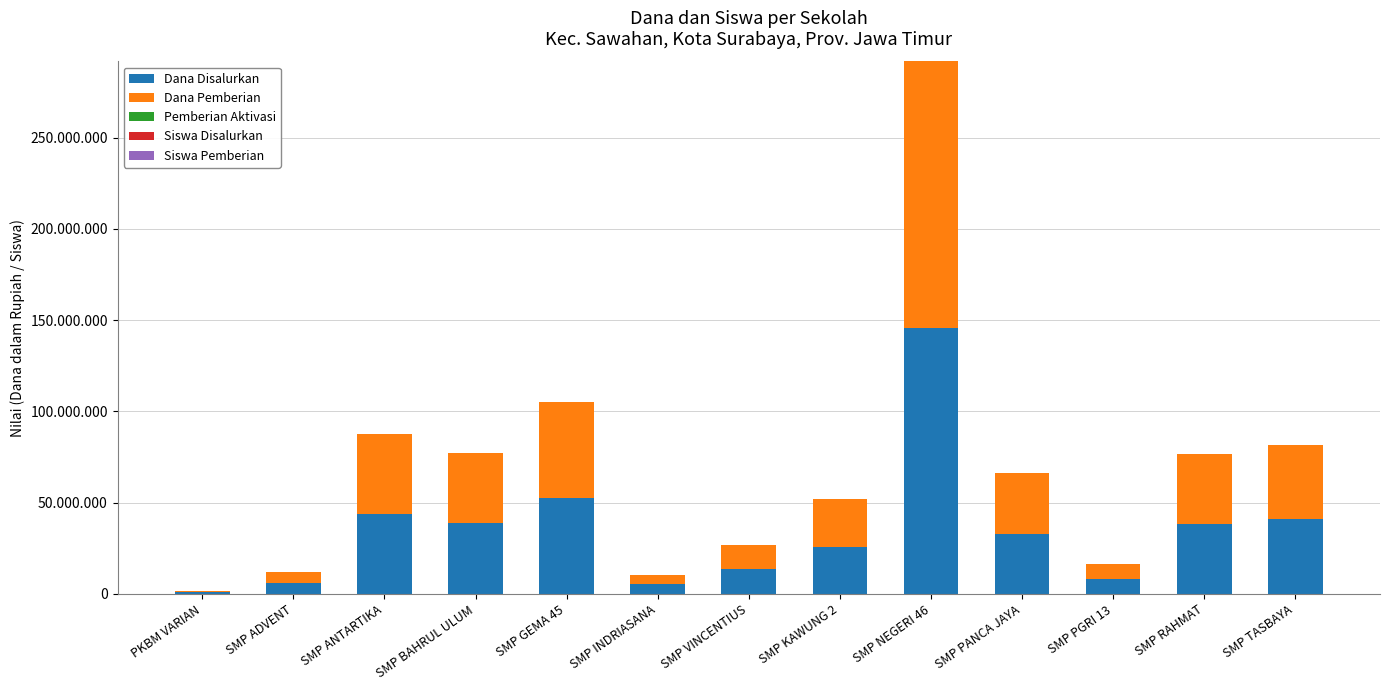

Are the bars grouped side by side (vs. stacked)?

No